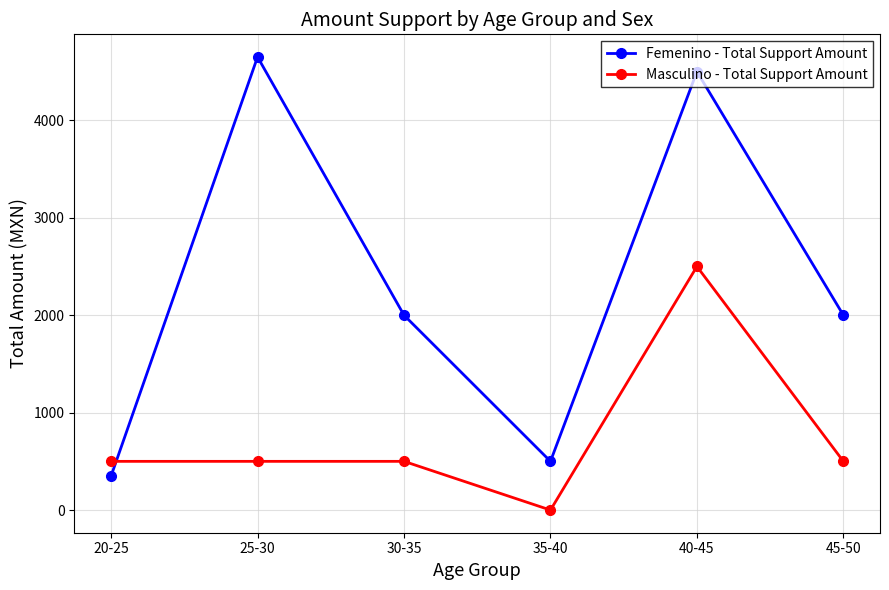

What is the average value of the Masculino - Total Support Amount series?

750